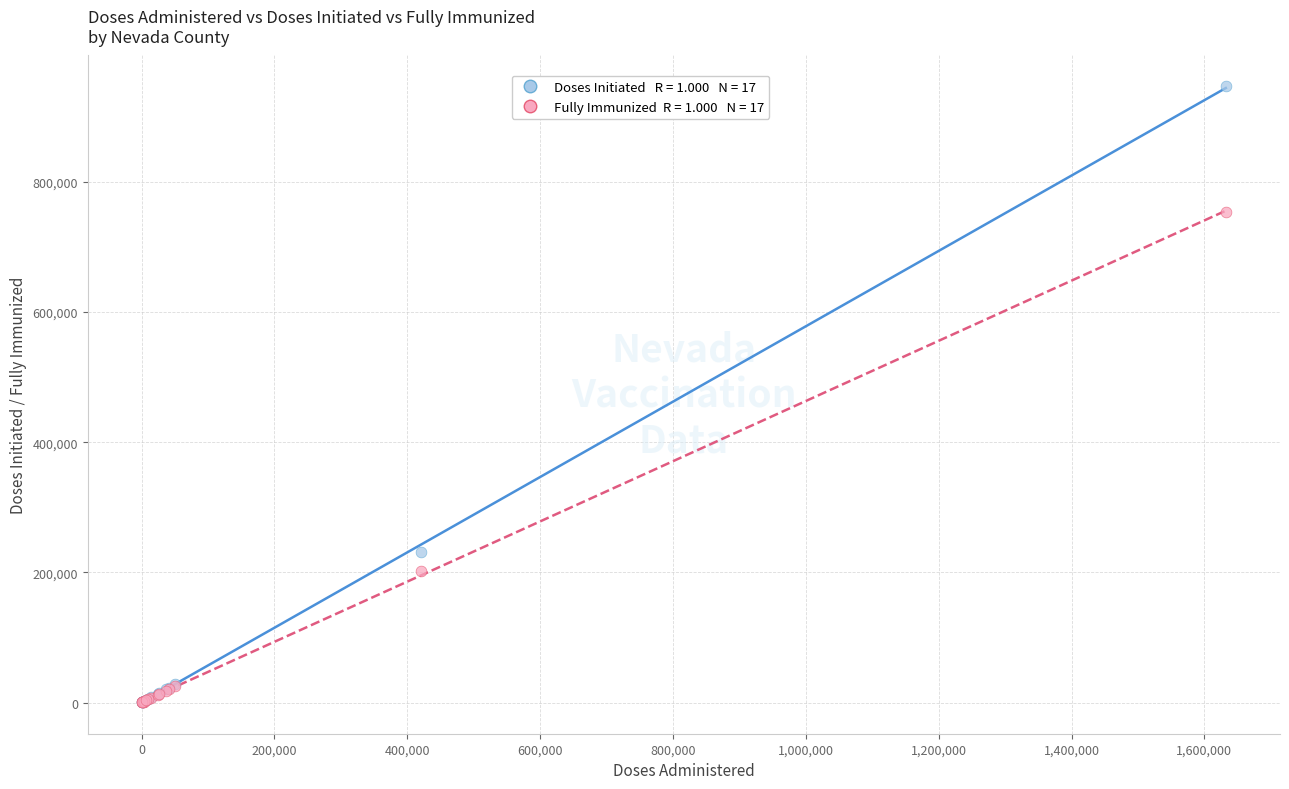

Across all series, what Y value is closest to 473429?

232014